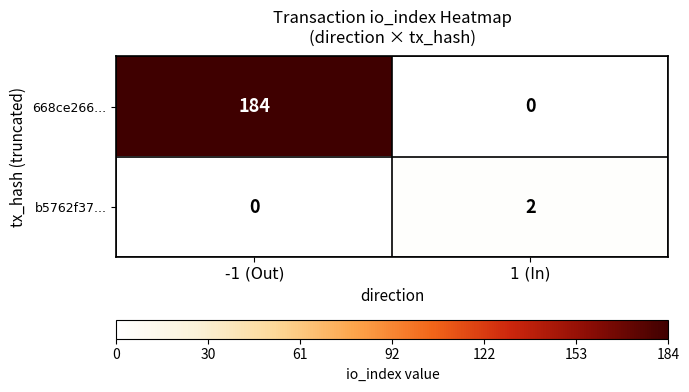

What is the difference between the highest and lowest values at -1 (Out)?

184